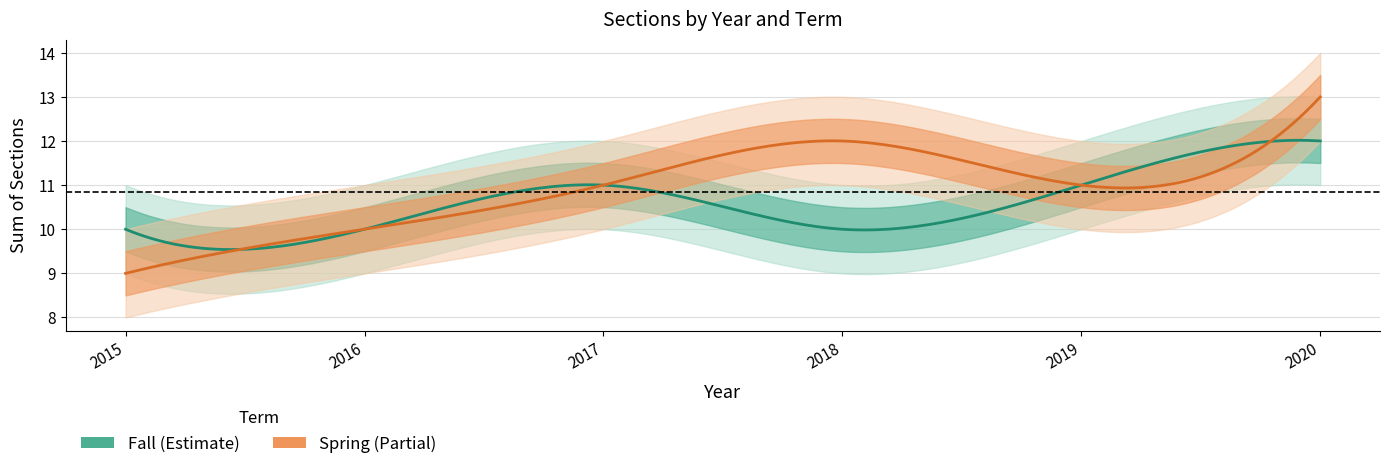

What value does the Fall series have at 2018?

10